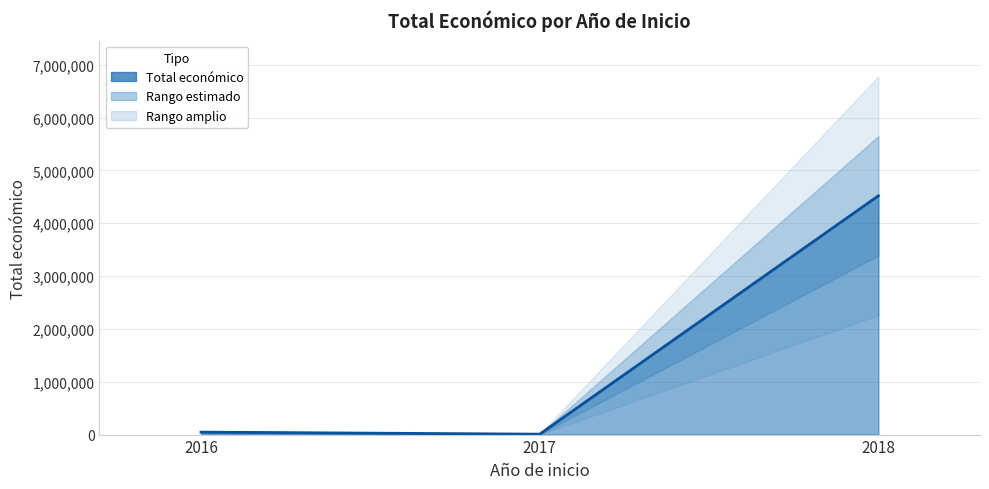

Read the value at 2018.

4520649